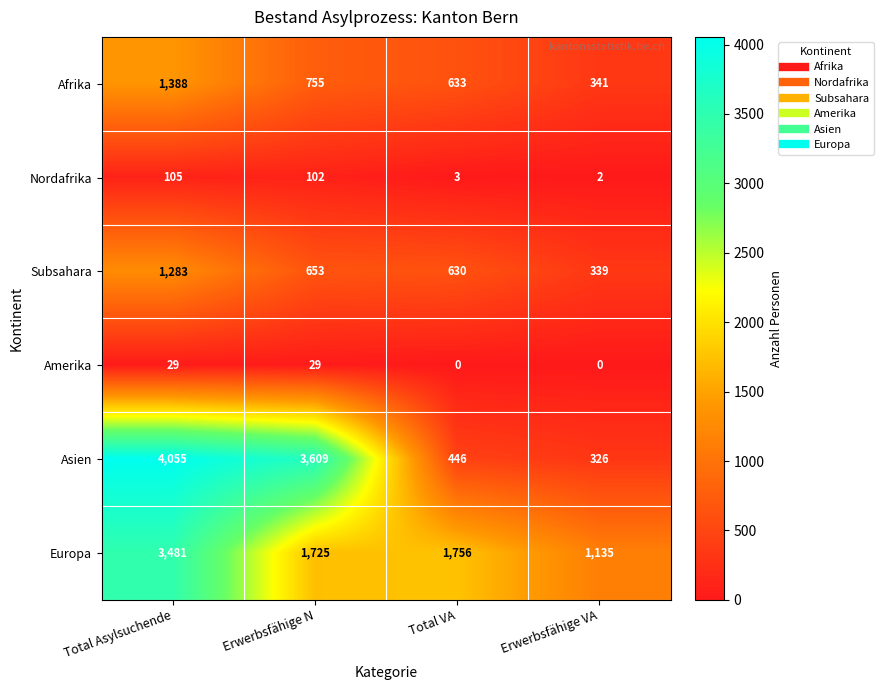

Count the number of data series in this chart.

6